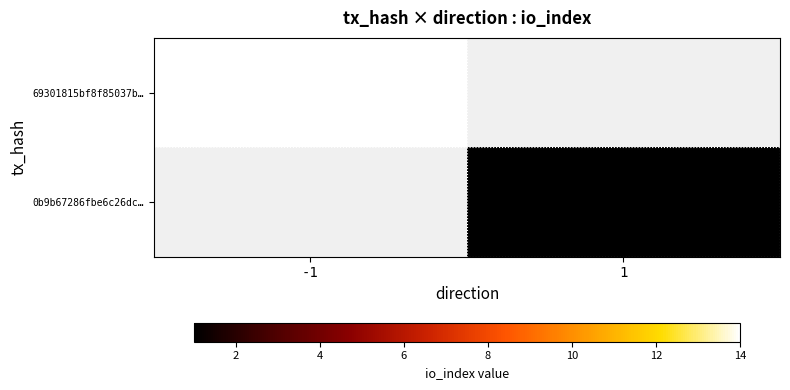

Between 1 and -1, which is larger?

-1